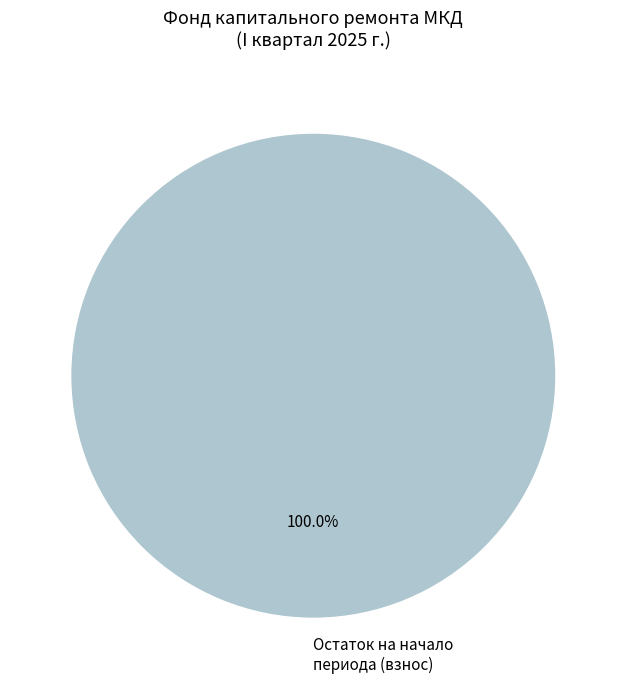

Rank the categories by value from highest to lowest.

Остаток на начало периода (взнос)